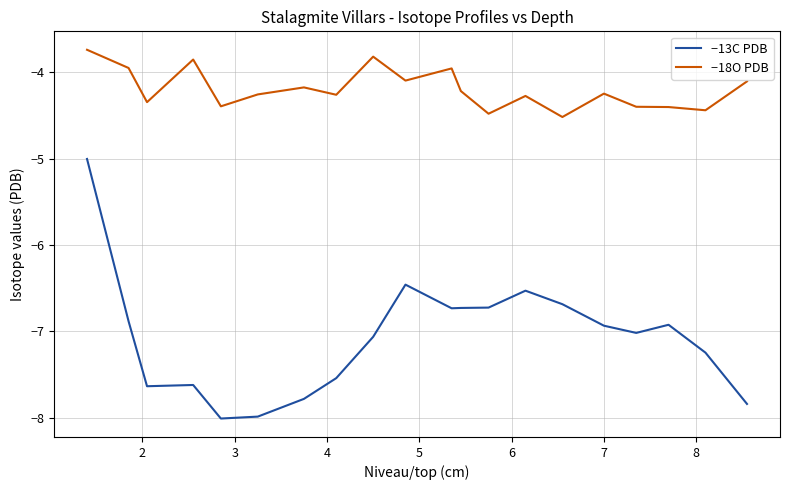

Which series has the largest total across all categories?

−18O PDB